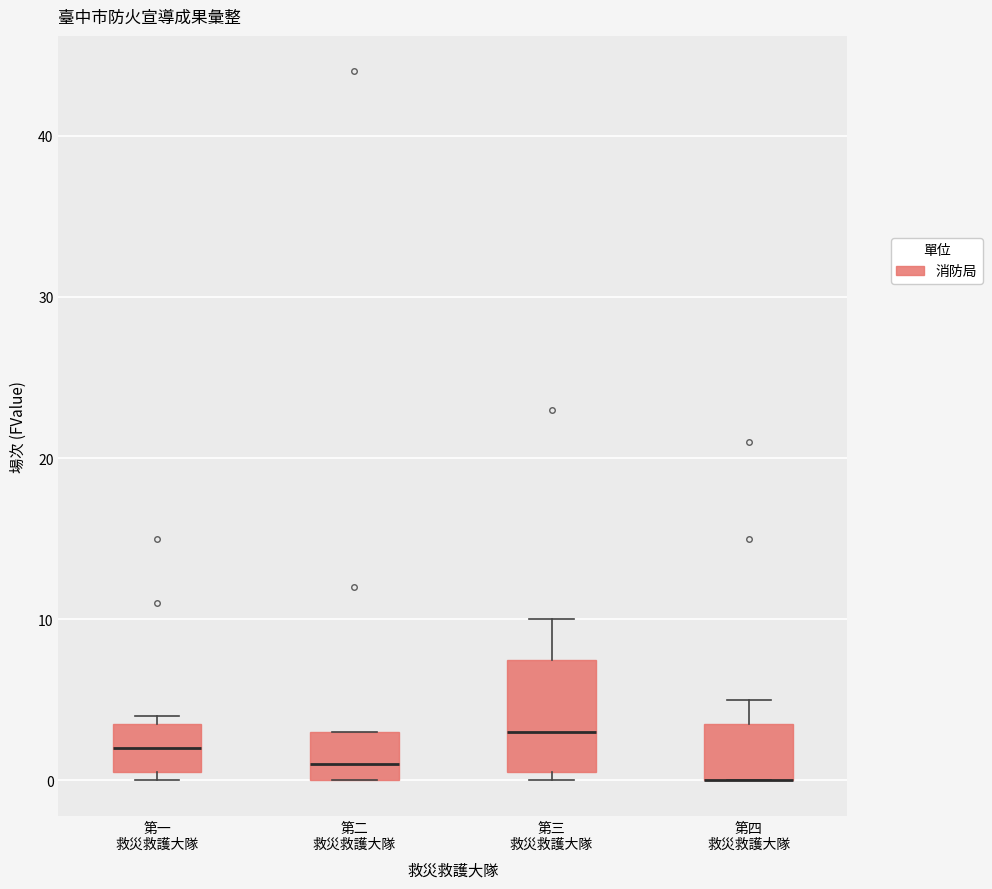

Comparing the boxes themselves (not the whiskers), which one is the tallest?

第三 救災救護大隊